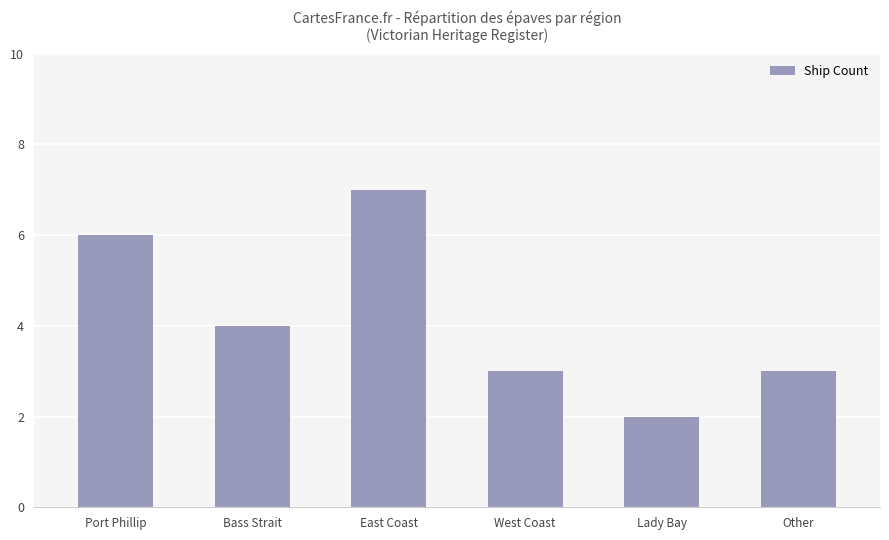

Between Lady Bay and Other, which is larger?

Other